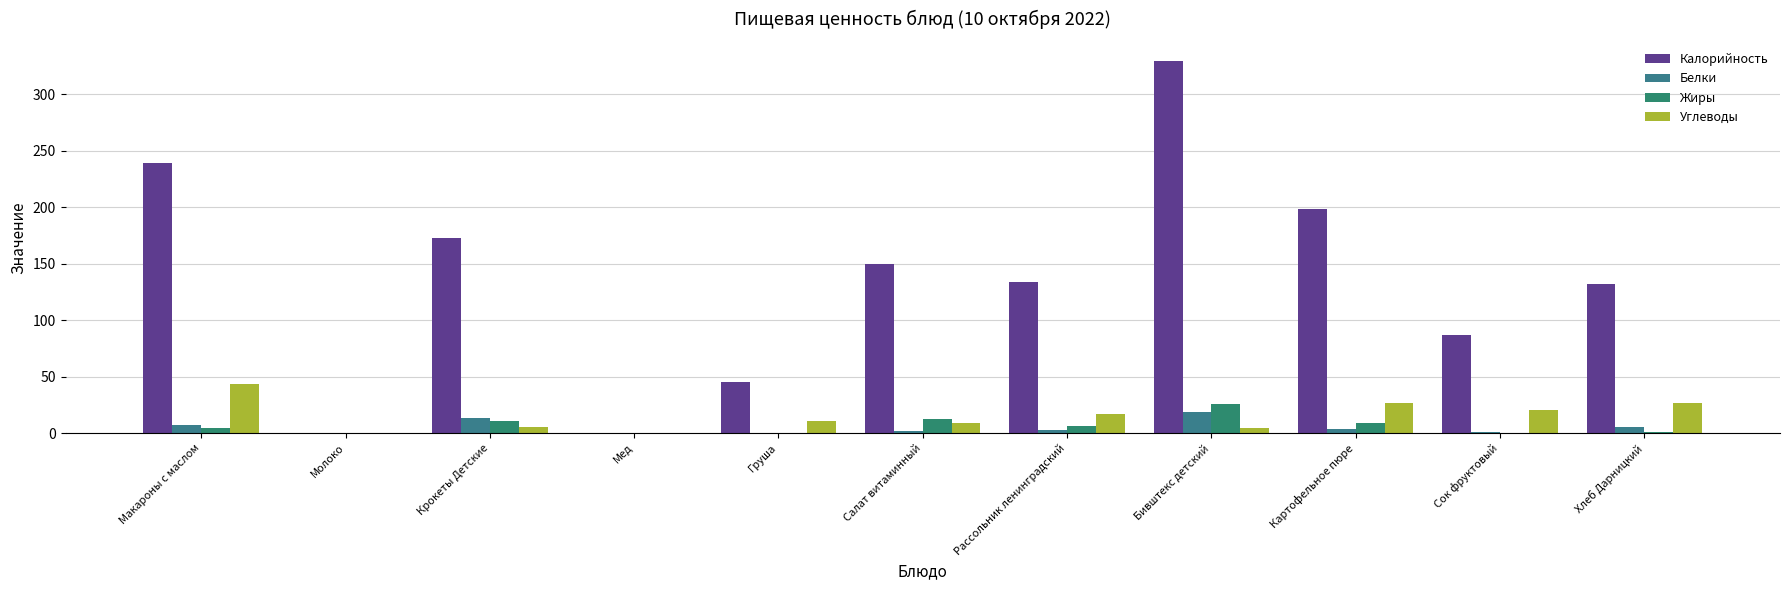

Which series has the largest range (max minus min)?

Калорийность